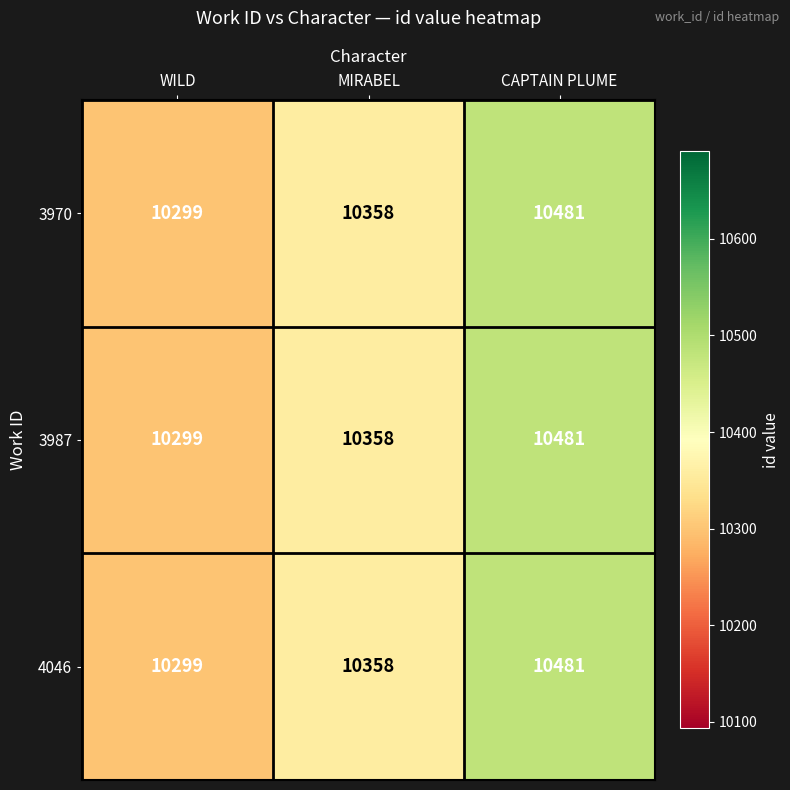

At which label does 3987 reach its minimum?

WILD